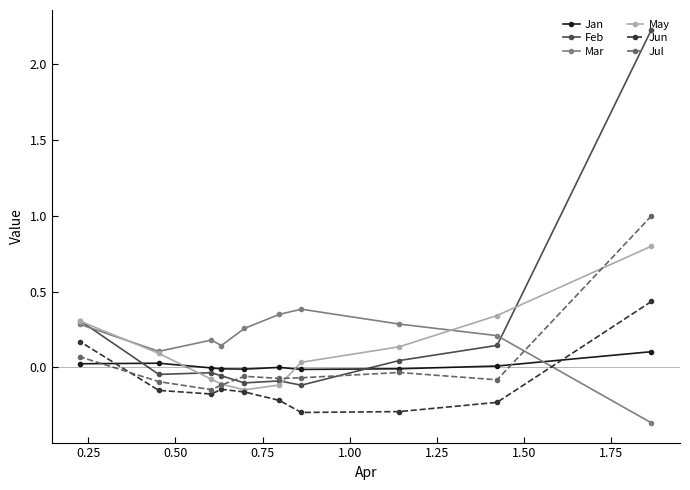

What is the greatest value displayed?

2.2